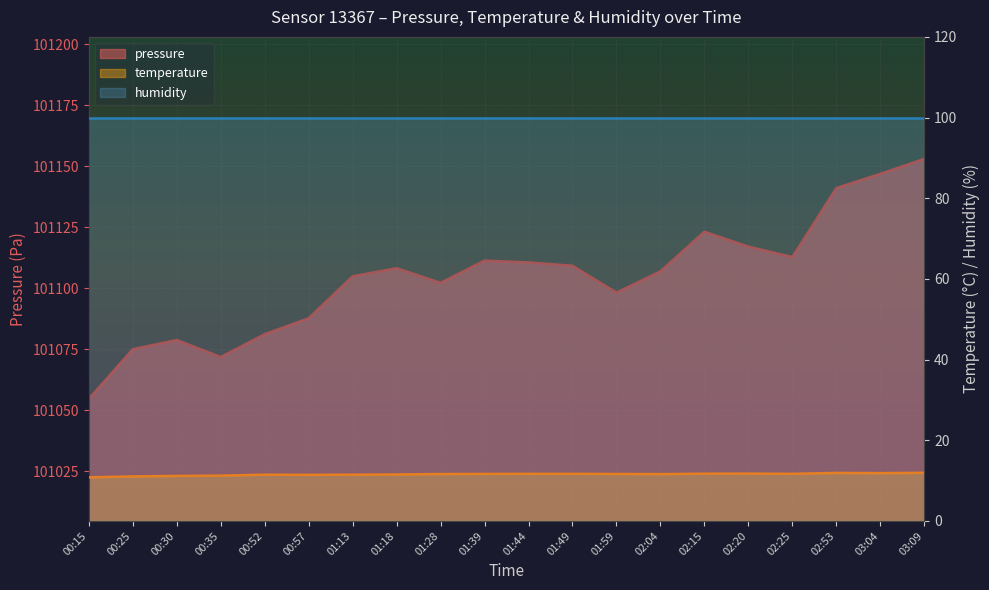

Is the value of temperature at 00:15 greater than the value of pressure at 02:04?

No